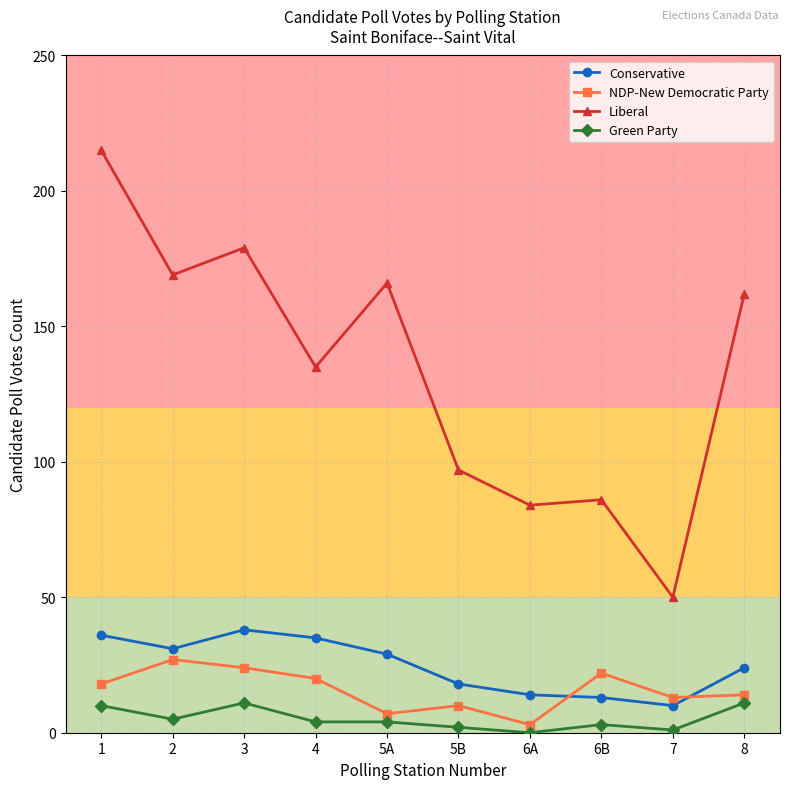

Where is the first local maximum for Green Party?

3